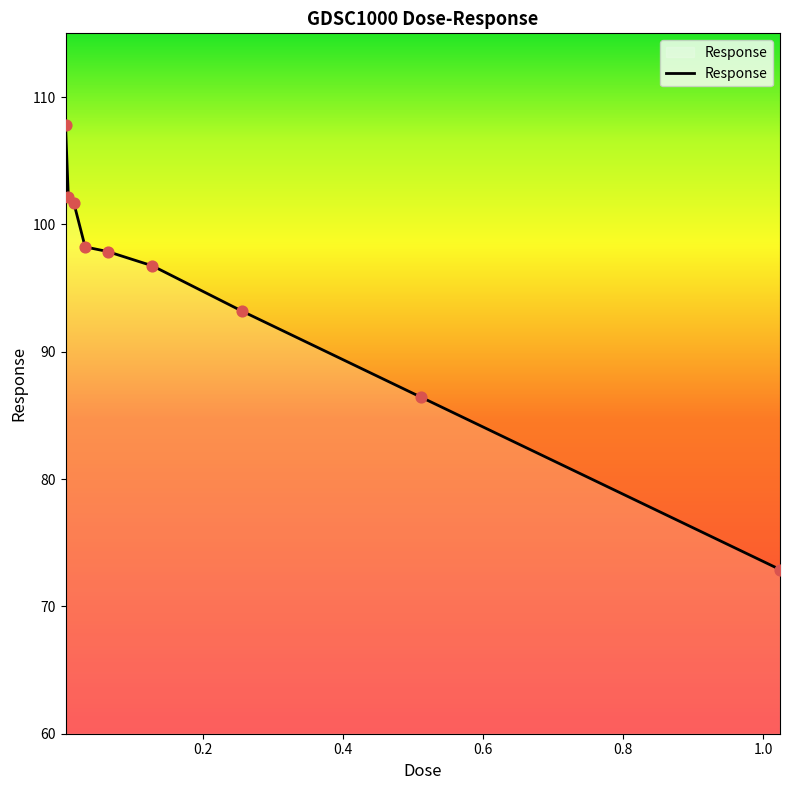

What is the difference between the maximum and minimum values?

34.9